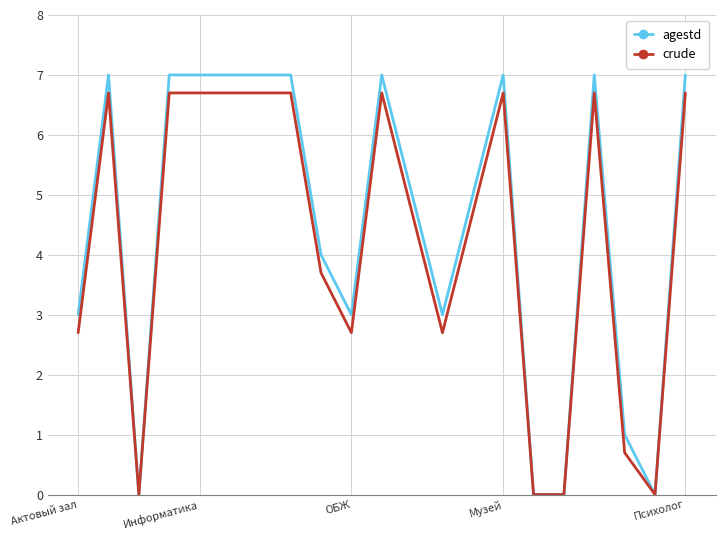

What are all the series names shown in the legend?

agestd, crude